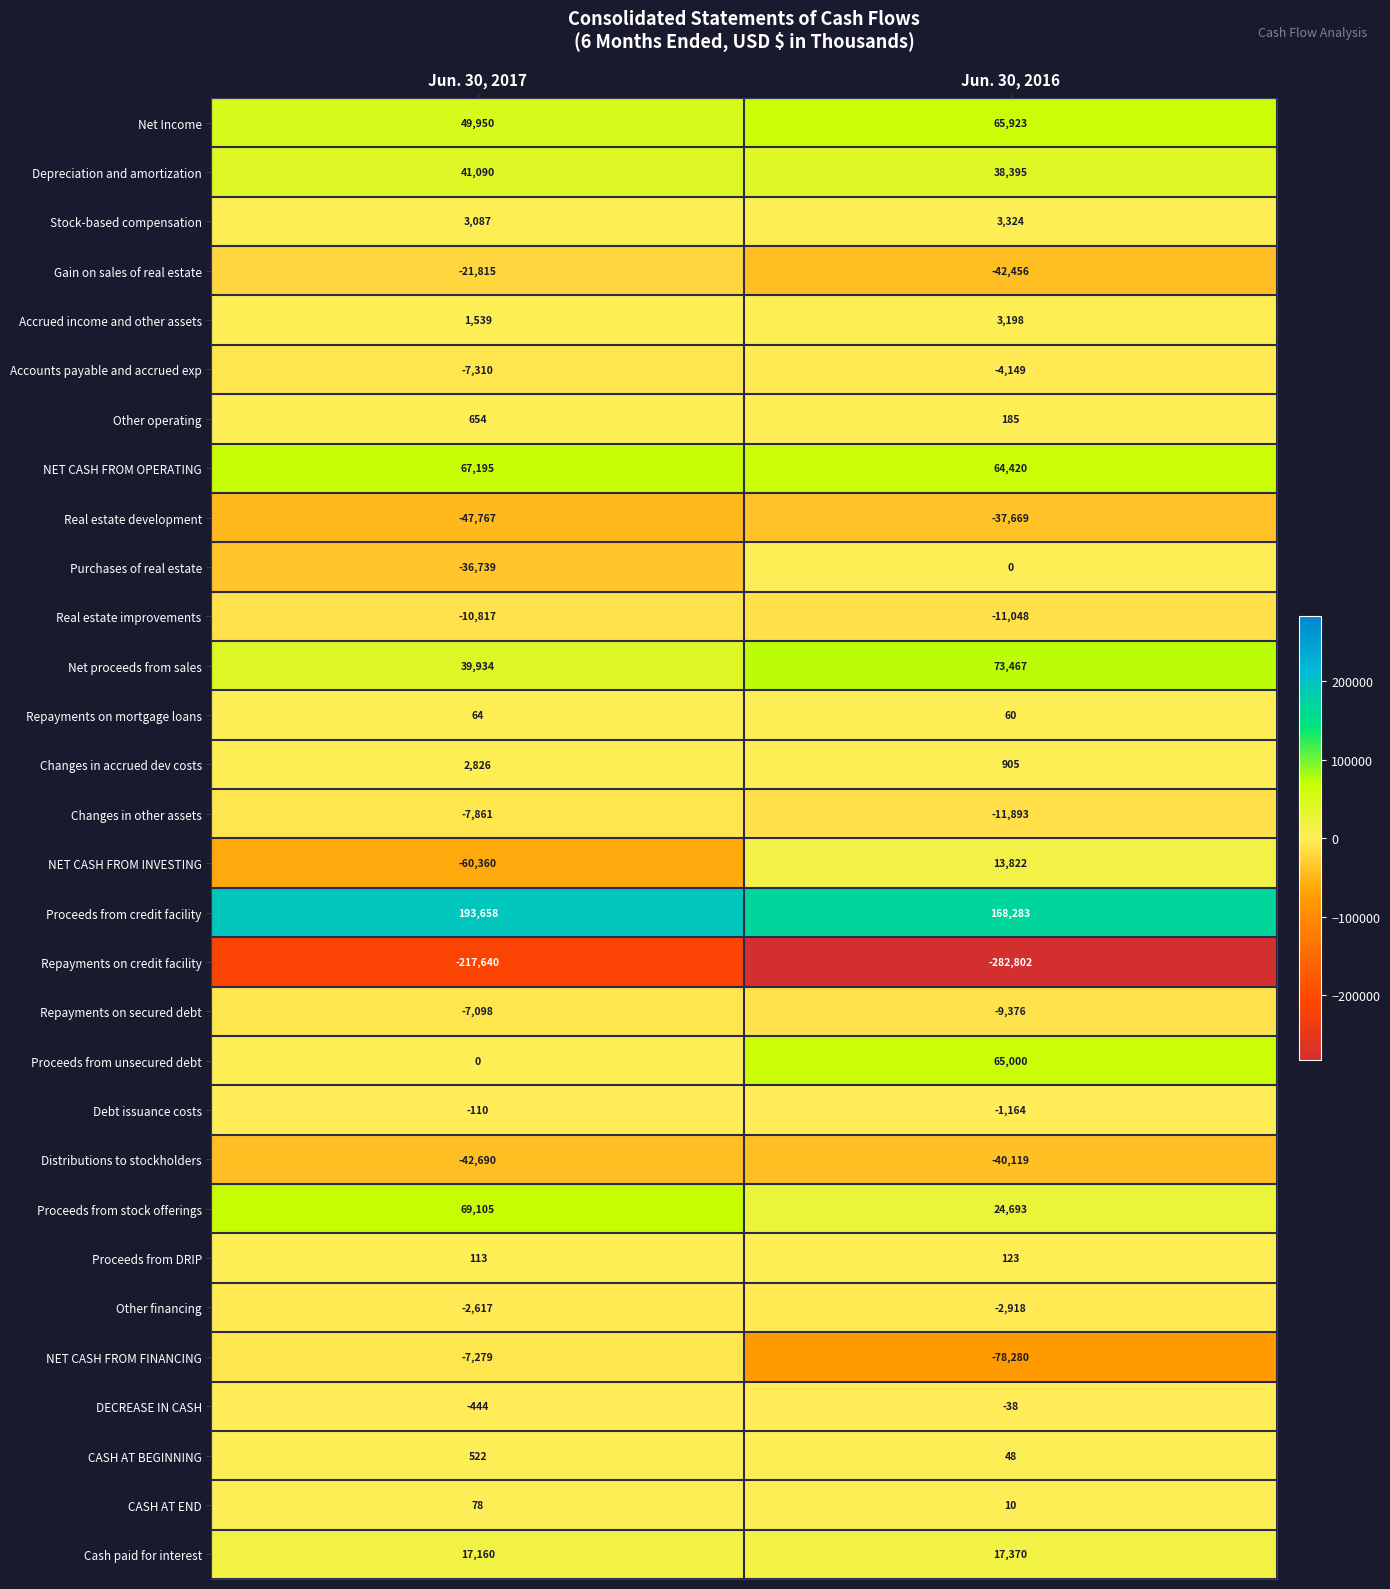

At which category does the chart reach its peak across all series?

Jun. 30, 2017